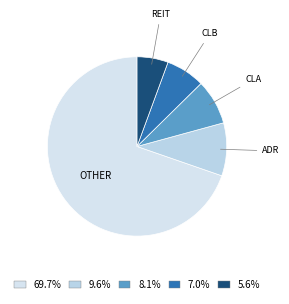

How many slices are in this pie chart?

5